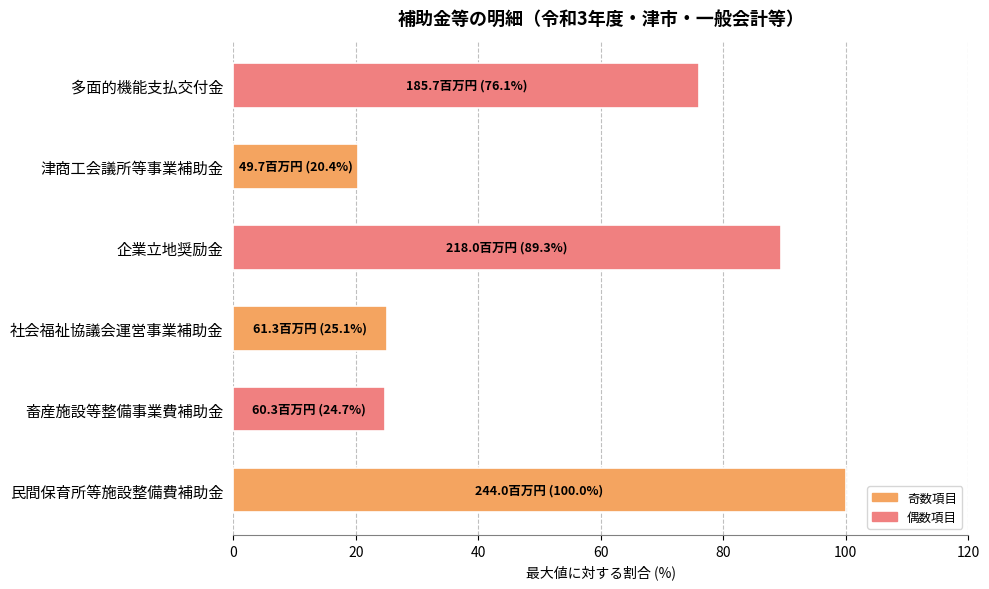

What value does the data have at 企業立地奨励金?

89.3